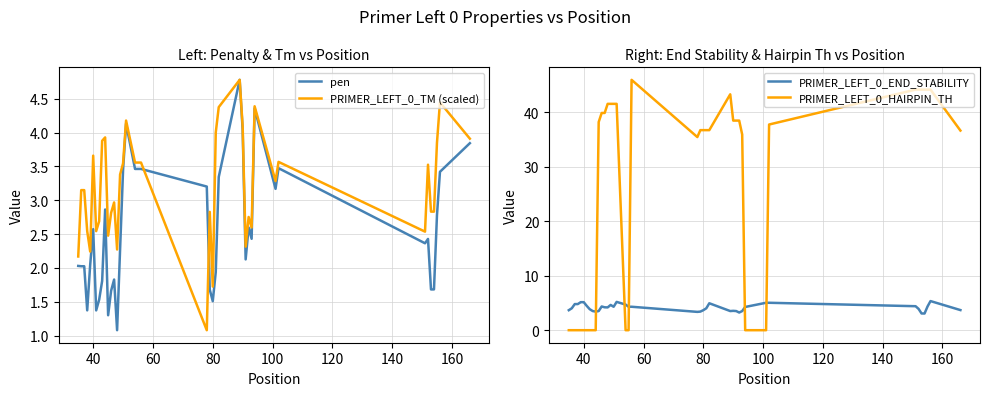

What is the lowest value of the PRIMER_LEFT_0_TM (scaled) series?

1.1